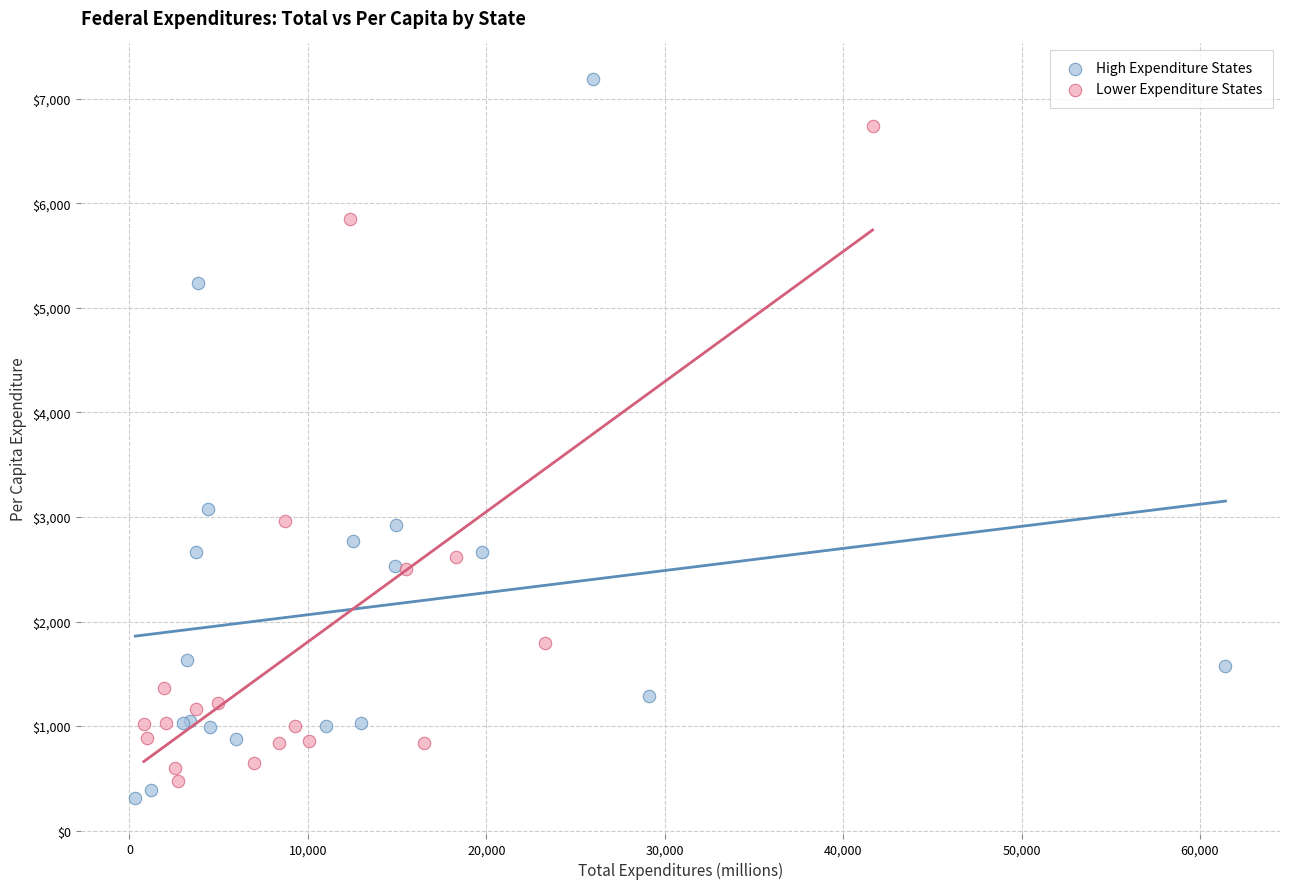

Which series has the widest spread of Y values?

High Expenditure States